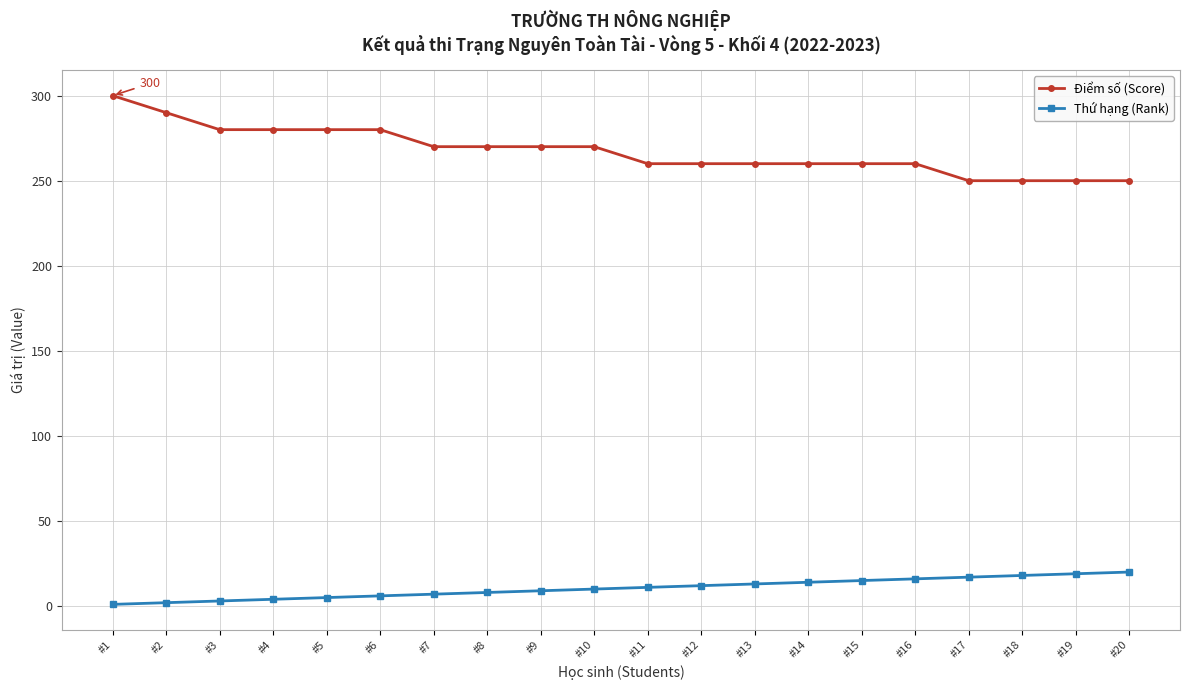

How many data points in Điểm số (Score) are less than 270?

10